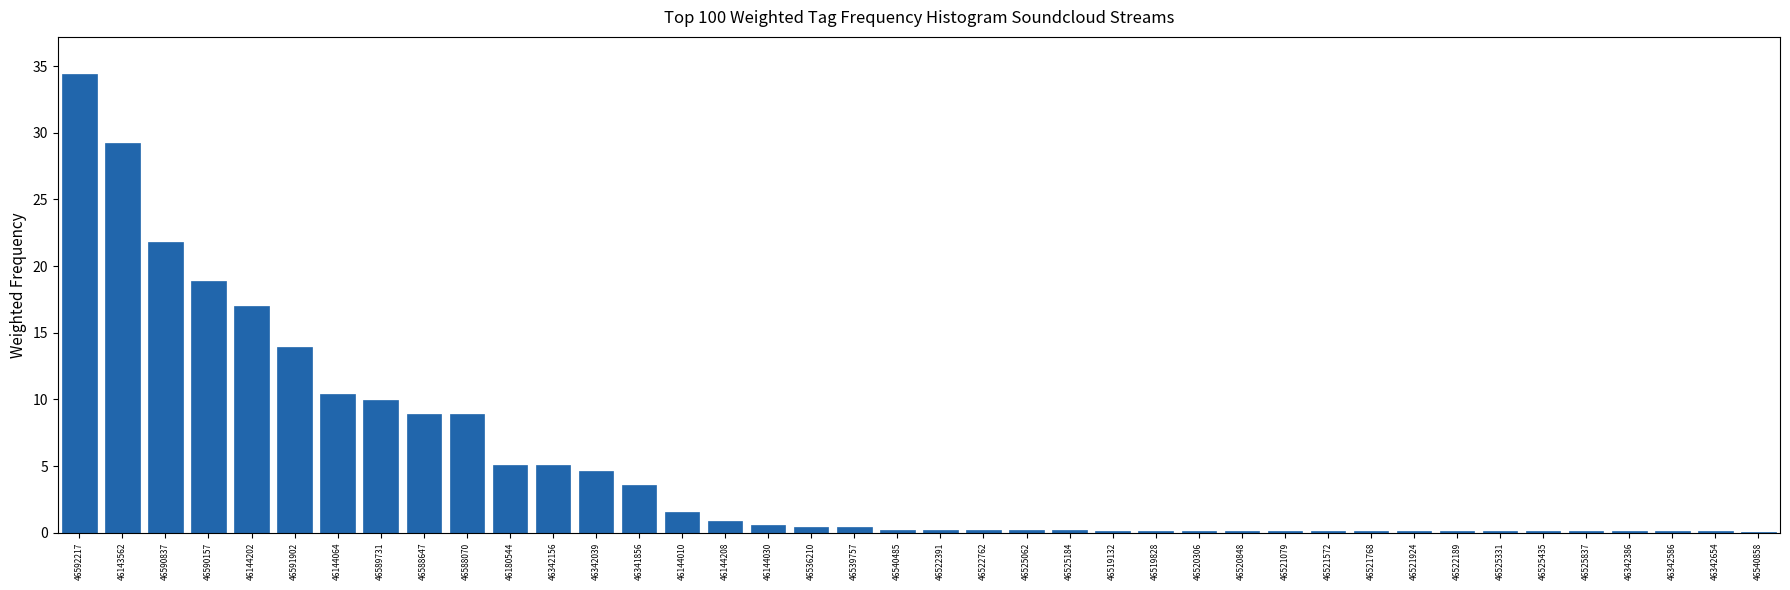

The chart shows a value of 3.5 at 46341856. True or false?

True